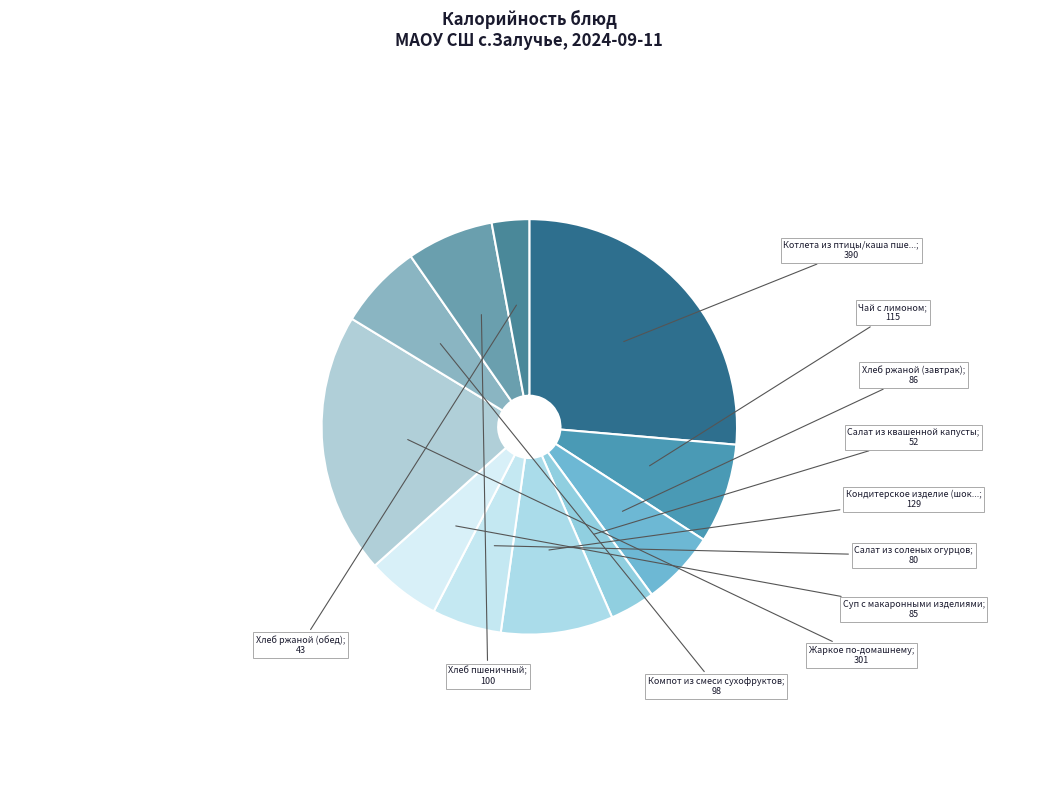

Which slice is the smallest?

Хлеб ржаной (обед)